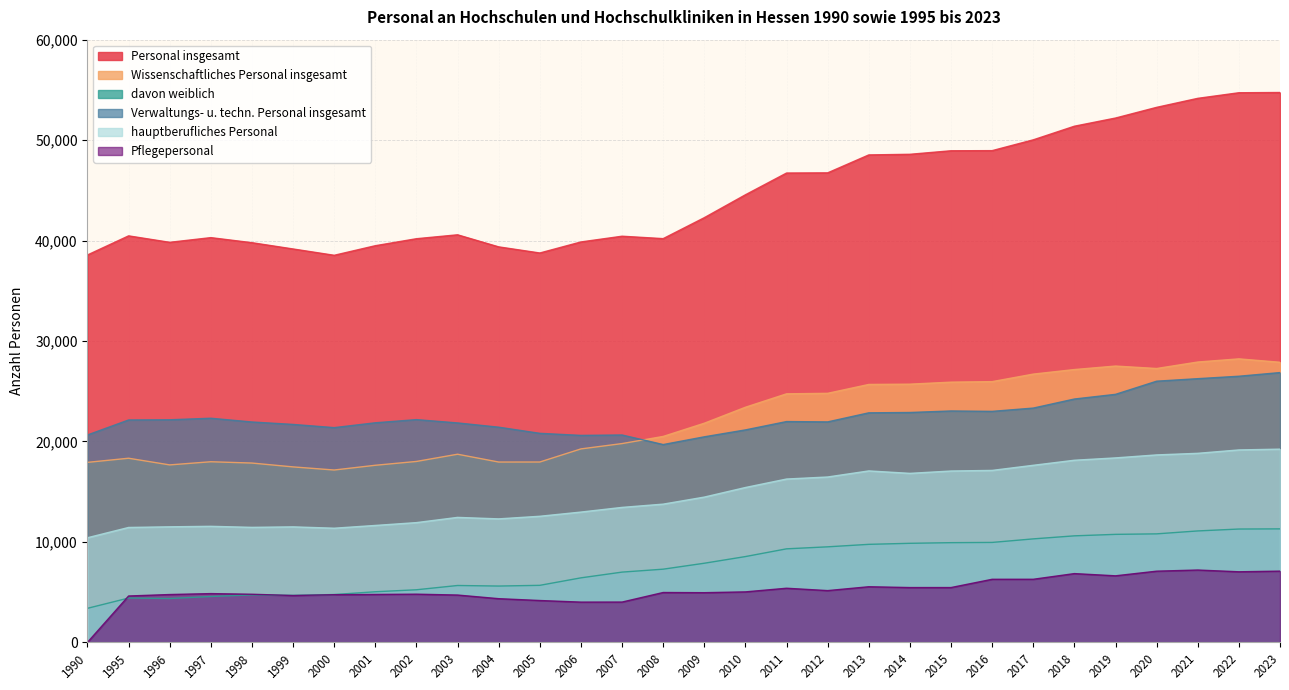

What is the sum of all Verwaltungs- u. techn. Personal insgesamt values?

676463